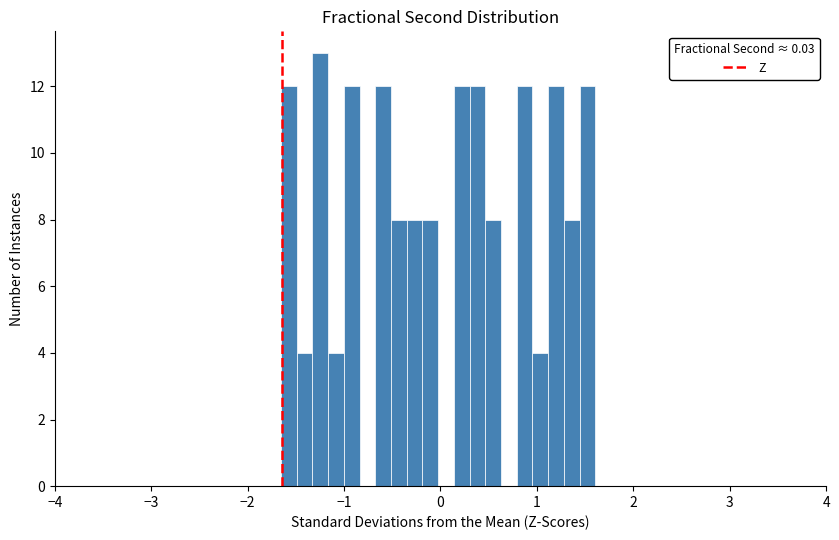

Read against the x-axis, roughly where is the centre of the tallest bar?

-1.2